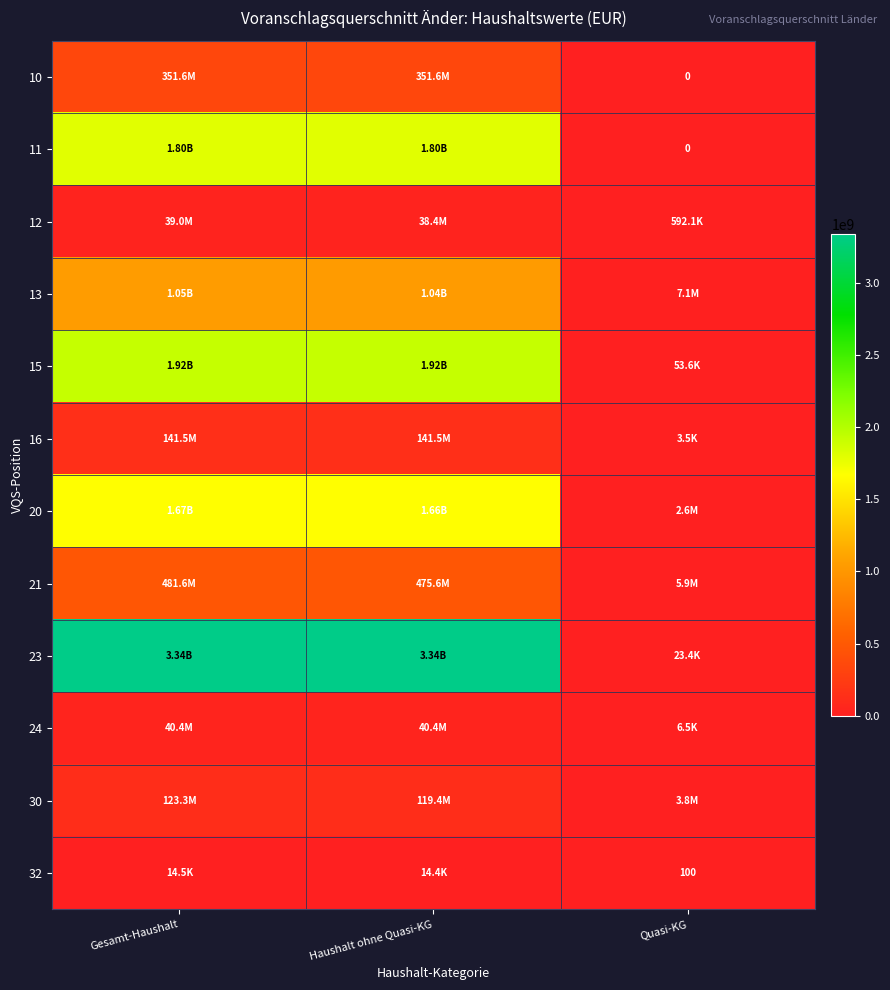

What is the sum of the 32 values at Haushalt ohne Quasi-KG and Quasi-KG?

14500